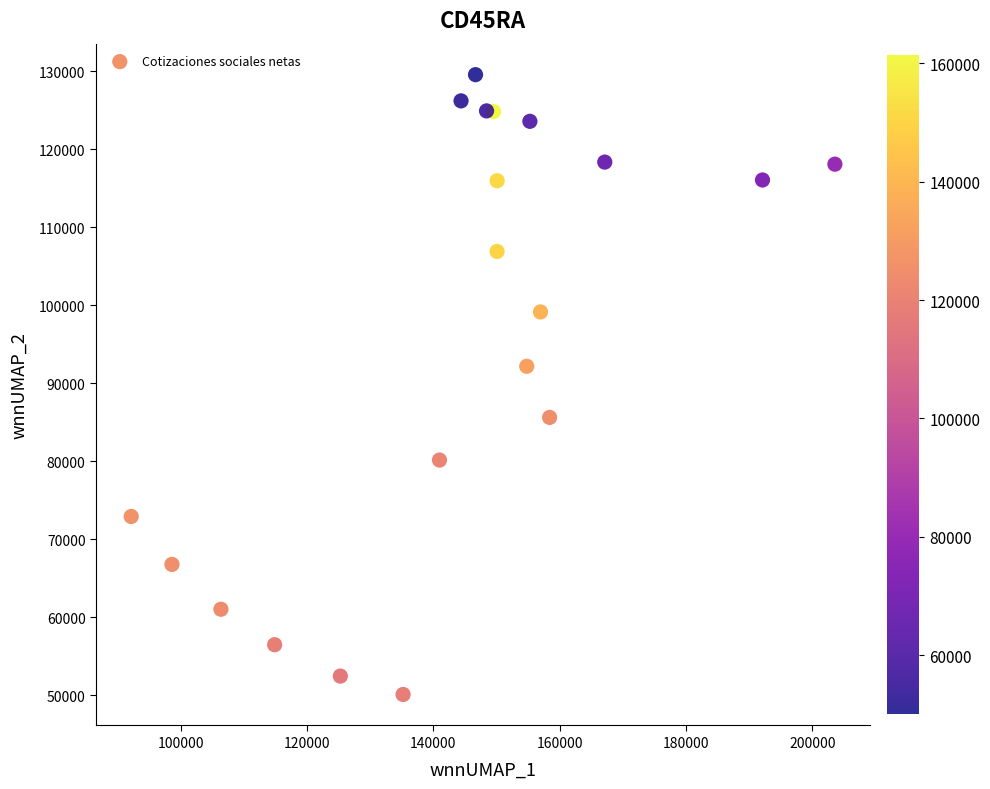

What Y value in the scatter plot is closest to 89834?

92184